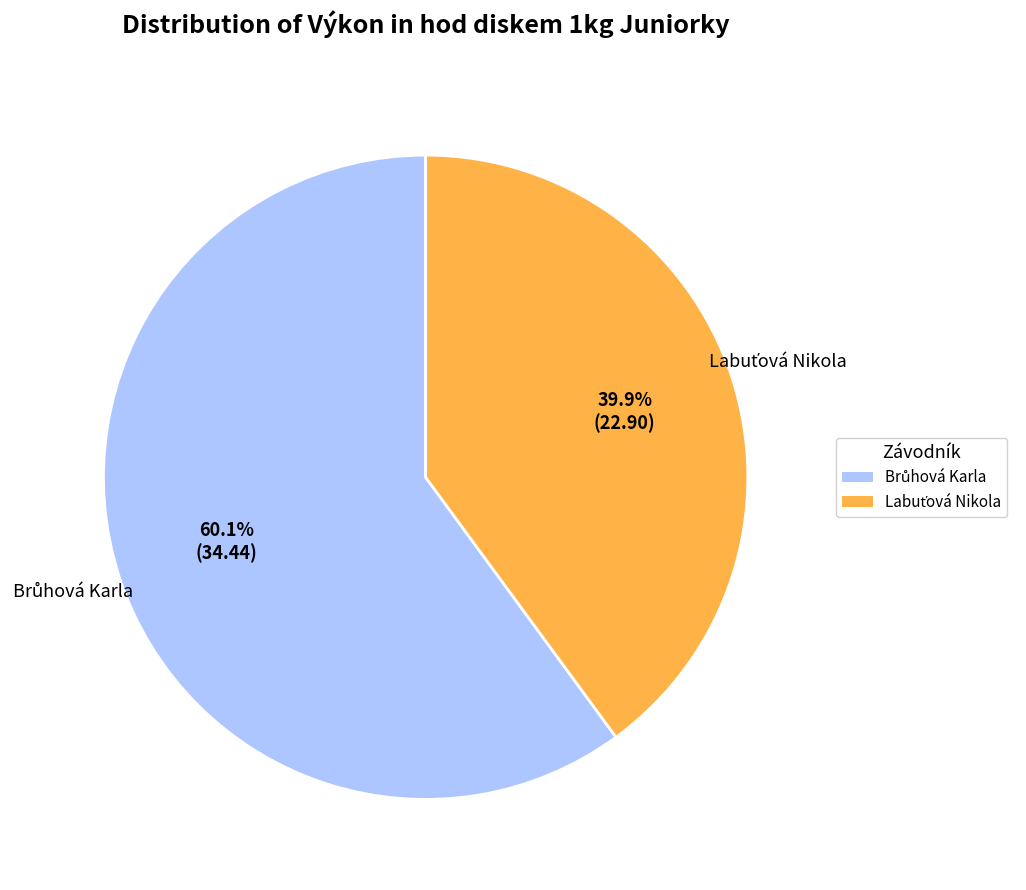

Does any single category account for the majority?

Yes